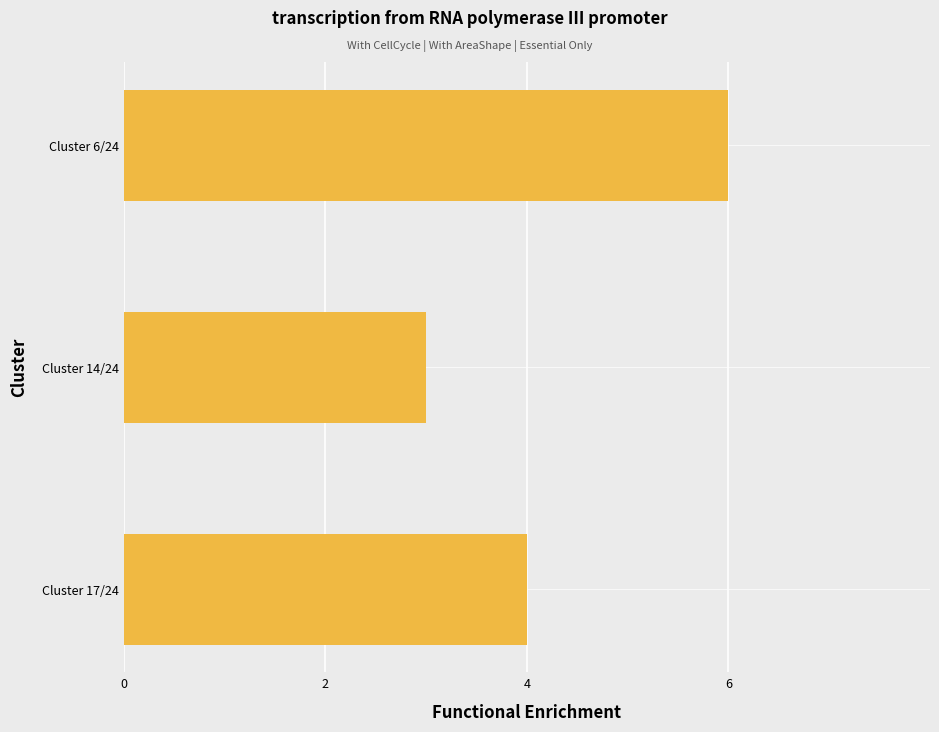

Reading top to bottom, extract all data points from this chart.

6	3	4